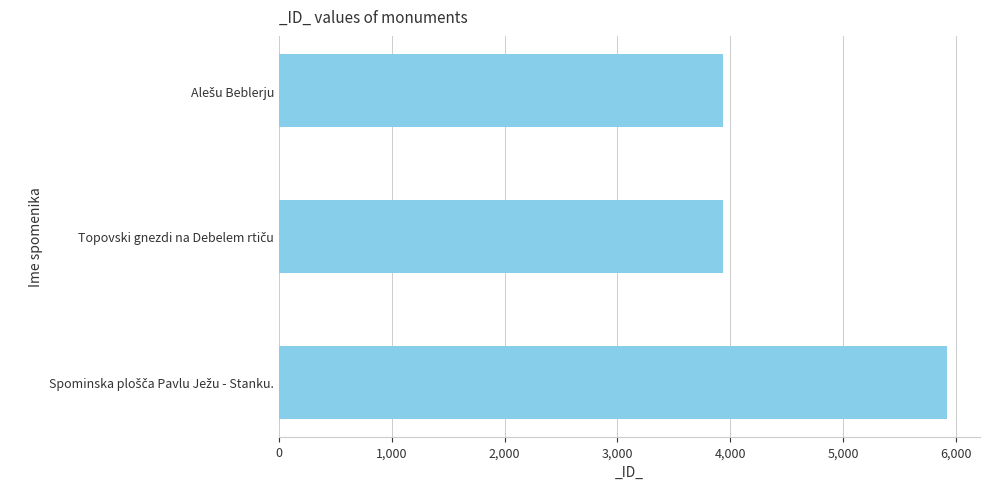

What is the difference between the maximum and minimum values?

1981